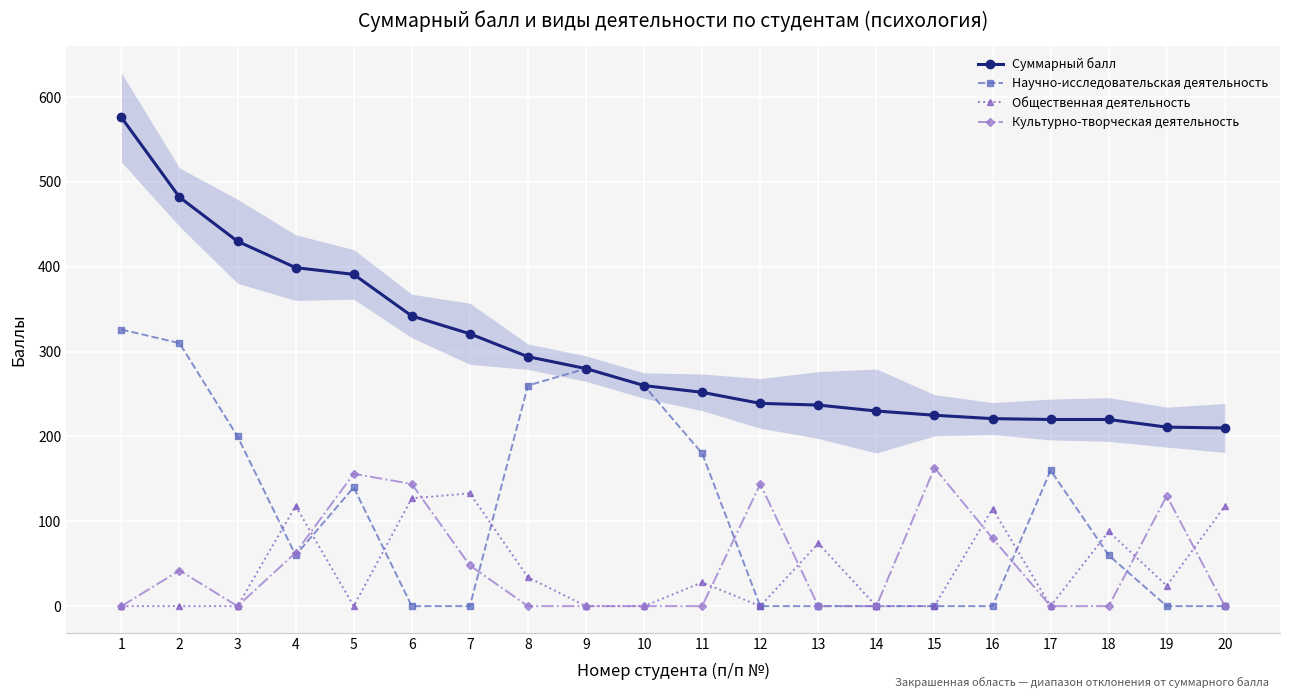

True or false: Научно-исследовательская деятельность and Суммарный балл cross at least once.

False